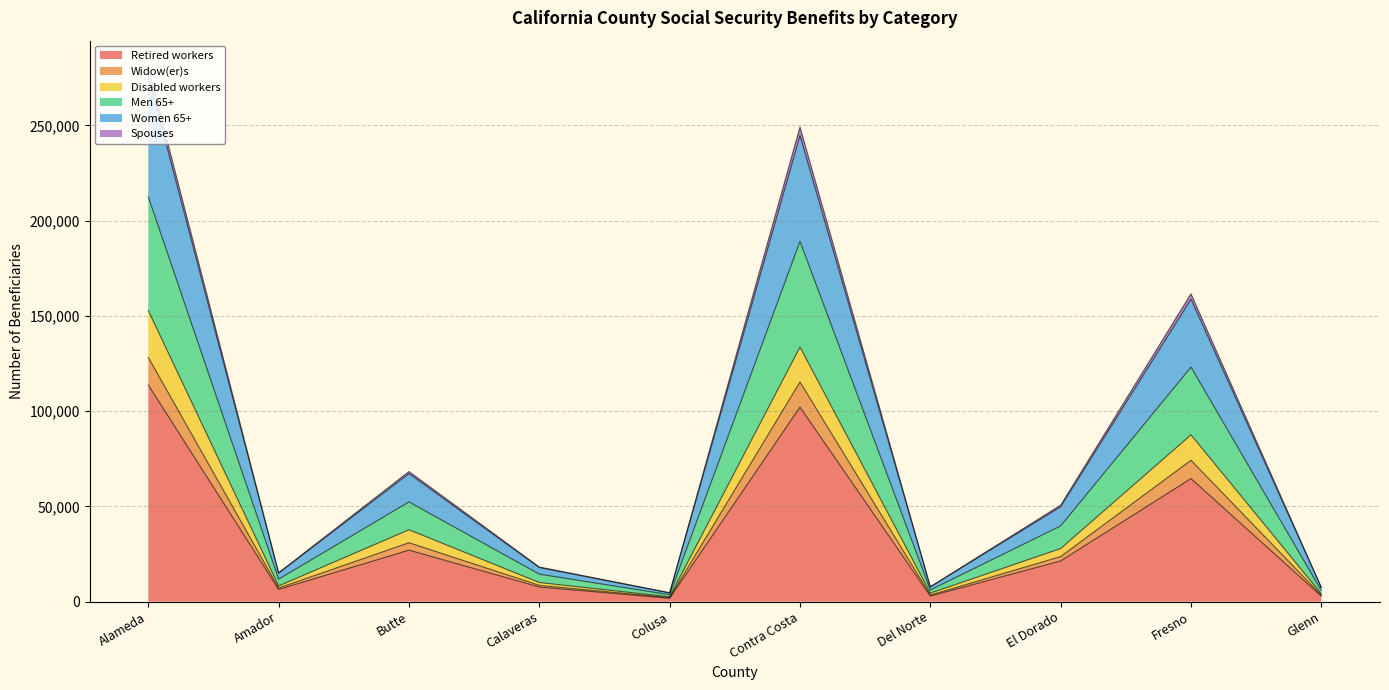

At which label does Retired workers reach its peak?

Alameda